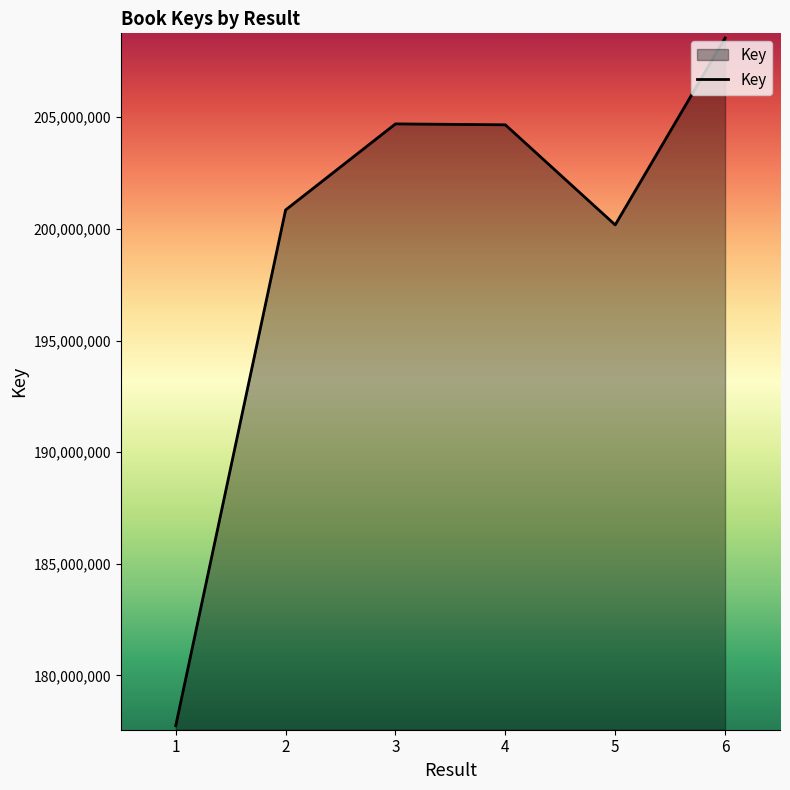

True or false: there are more than 1 points higher than both neighbors.

False